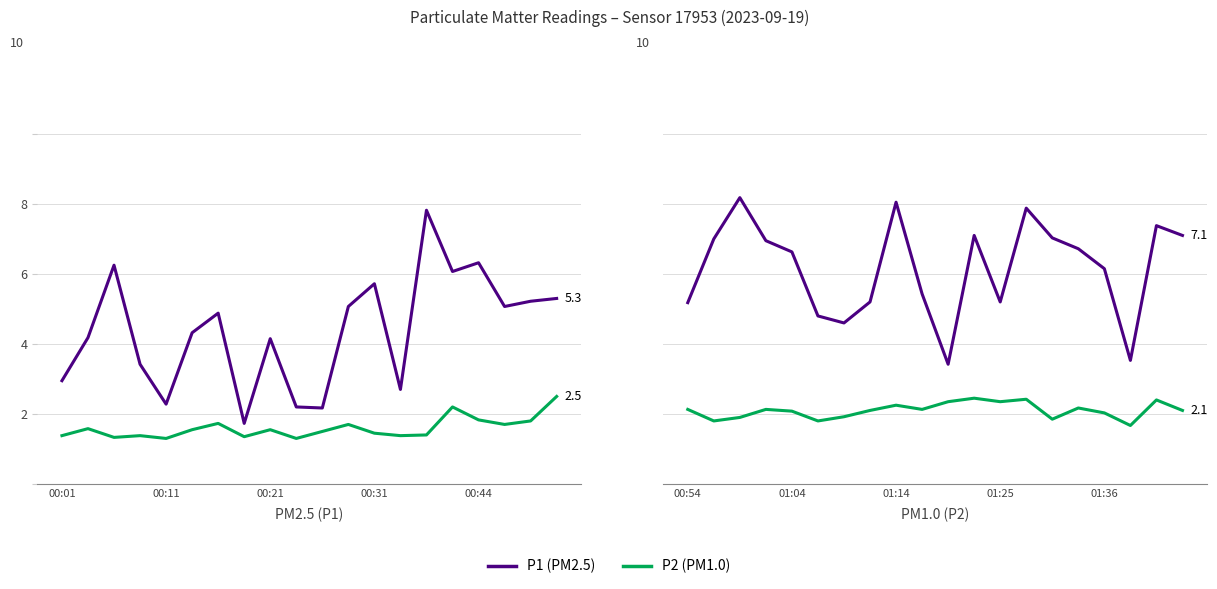

What is the total value across all series at 14?

8.9